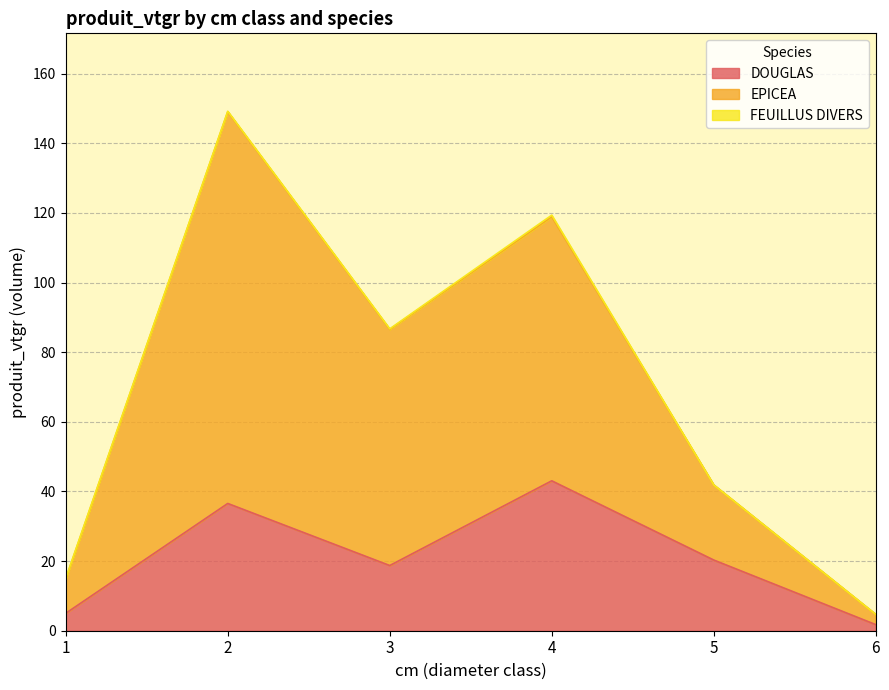

True or false: DOUGLAS has more than 0 interior local peaks.

True